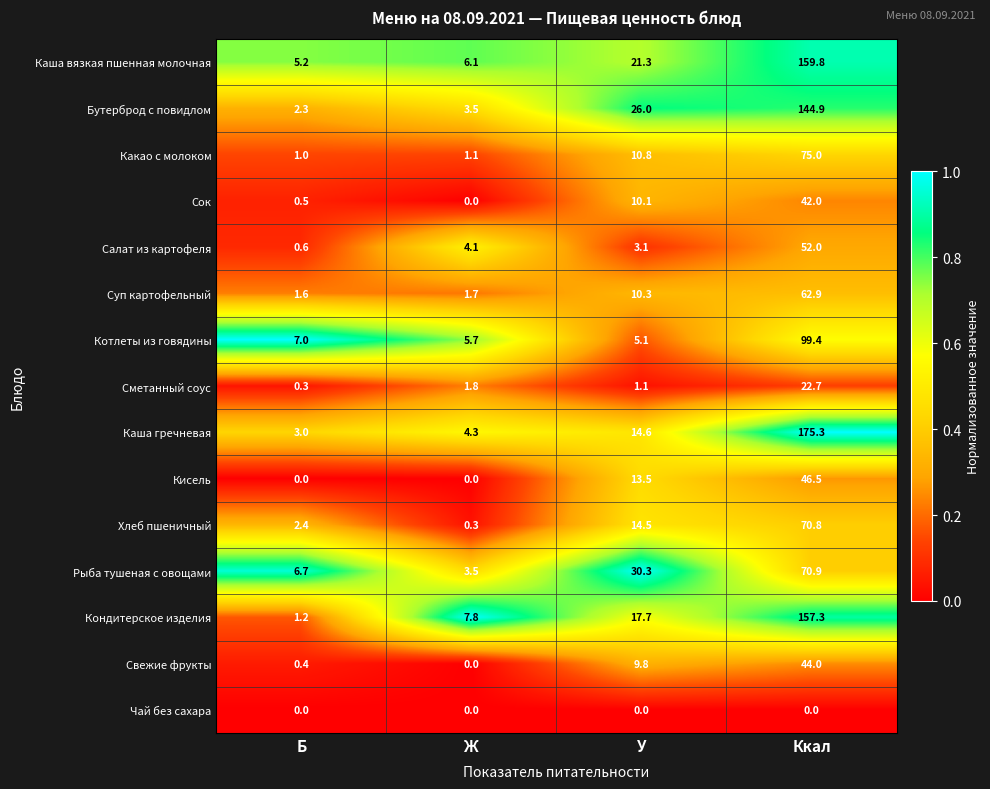

What is the difference between the maximum and minimum values in the Кондитерское изделия series?

156.1